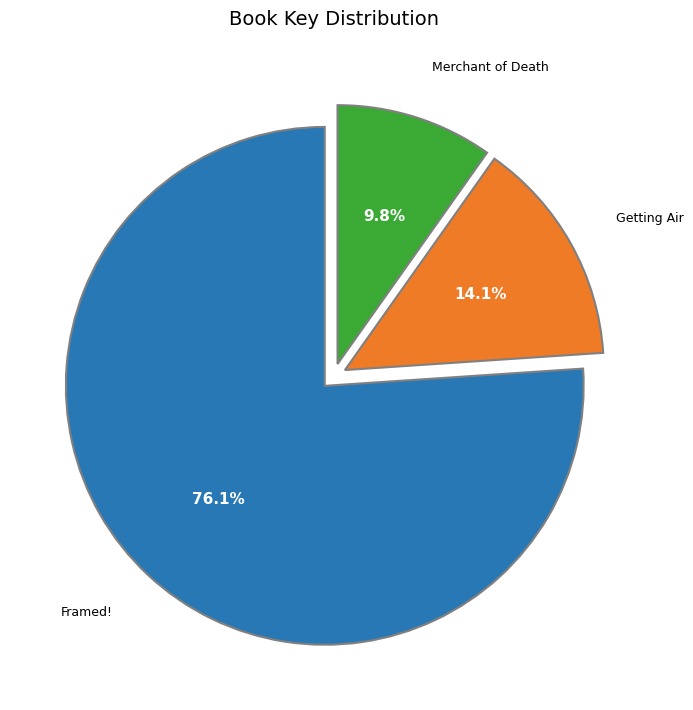

The Getting Air slice represents 1% of the pie. True or false?

False